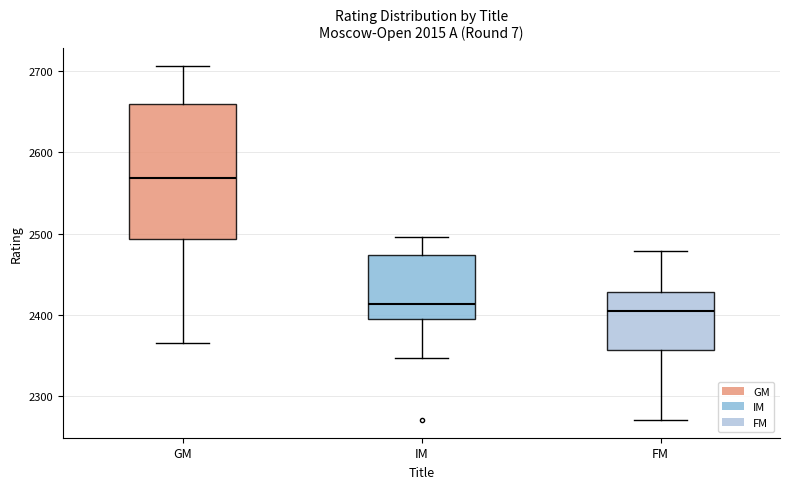

Reading left to right, transcribe this box plot: for each box, give where its median line is, the range the box spans, and where its two whiskers end, as read against the y-axis. The values are not printed on the chart, so give them approximately, as read against the axis.

GM: median 2570, box 2490 to 2660, whiskers 2370 to 2710
IM: median 2410, box 2400 to 2470, whiskers 2350 to 2500
FM: median 2410, box 2360 to 2430, whiskers 2270 to 2480